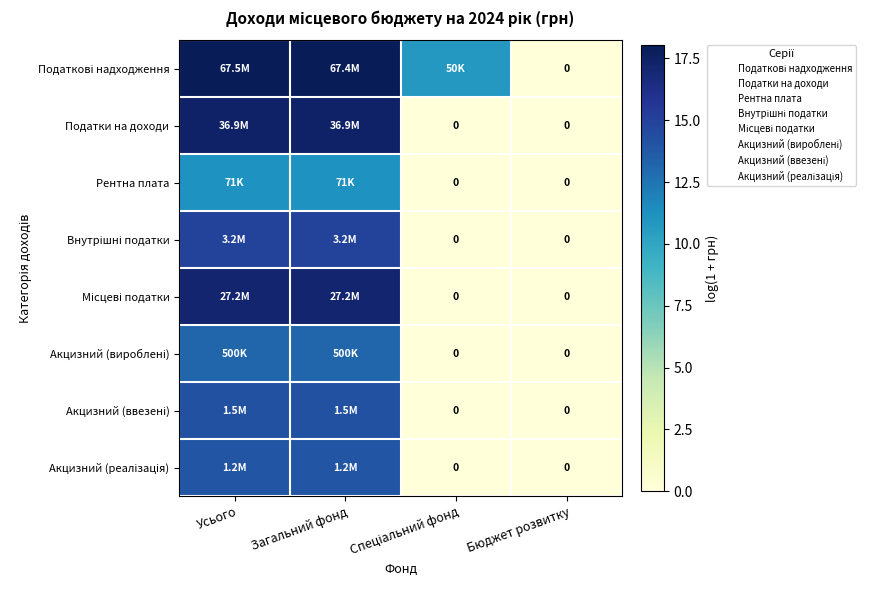

Between Бюджет розвитку and Спеціальний фонд, which is larger?

Спеціальний фонд